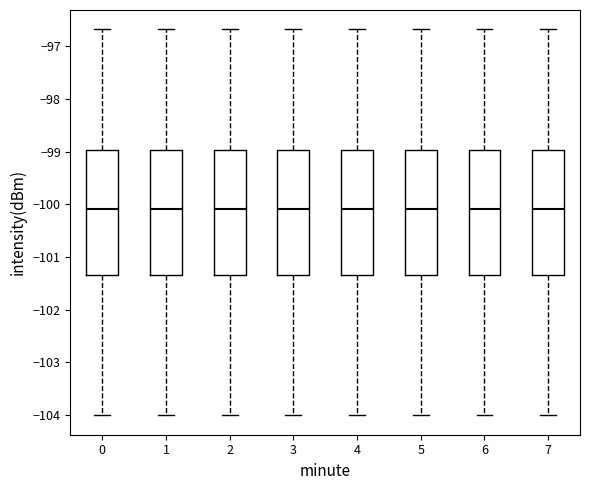

Reading left to right, read every box against the y-axis: the position of its median line, the range the box covers, and the ends of its whiskers. The values are not printed on the chart, so give them approximately, as read against the axis.

0: median -100.1, box -101.3 to -99.0, whiskers -104.0 to -96.7
1: median -100.1, box -101.3 to -99.0, whiskers -104.0 to -96.7
2: median -100.1, box -101.3 to -99.0, whiskers -104.0 to -96.7
3: median -100.1, box -101.3 to -99.0, whiskers -104.0 to -96.7
4: median -100.1, box -101.3 to -99.0, whiskers -104.0 to -96.7
5: median -100.1, box -101.3 to -99.0, whiskers -104.0 to -96.7
6: median -100.1, box -101.3 to -99.0, whiskers -104.0 to -96.7
7: median -100.1, box -101.3 to -99.0, whiskers -104.0 to -96.7